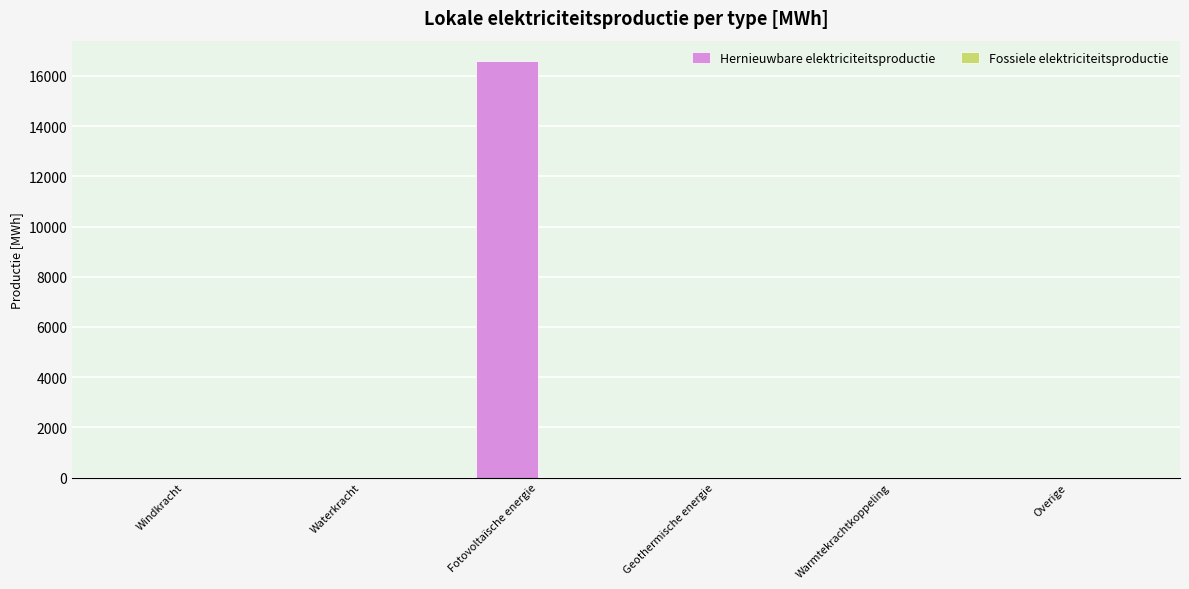

Between Fotovoltaïsche energie and Warmtekrachtkoppeling, which is larger?

Fotovoltaïsche energie